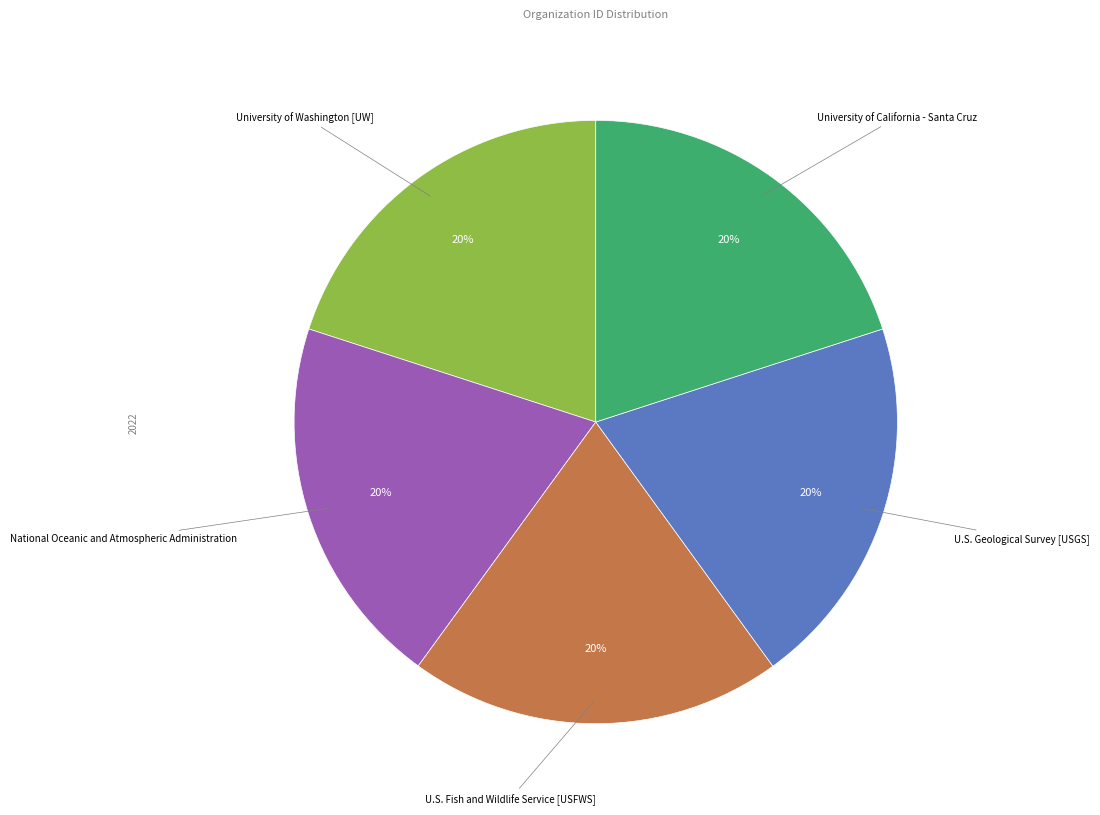

To the nearest percent, what is the average slice percentage?

20%